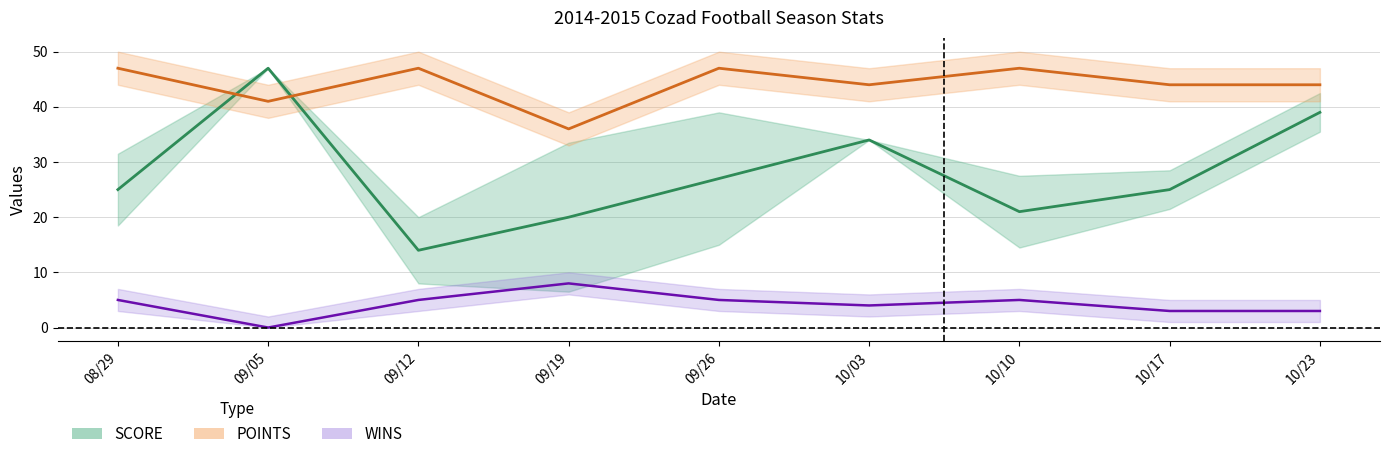

True or false: POINTS and SCORE intersect in this chart.

True